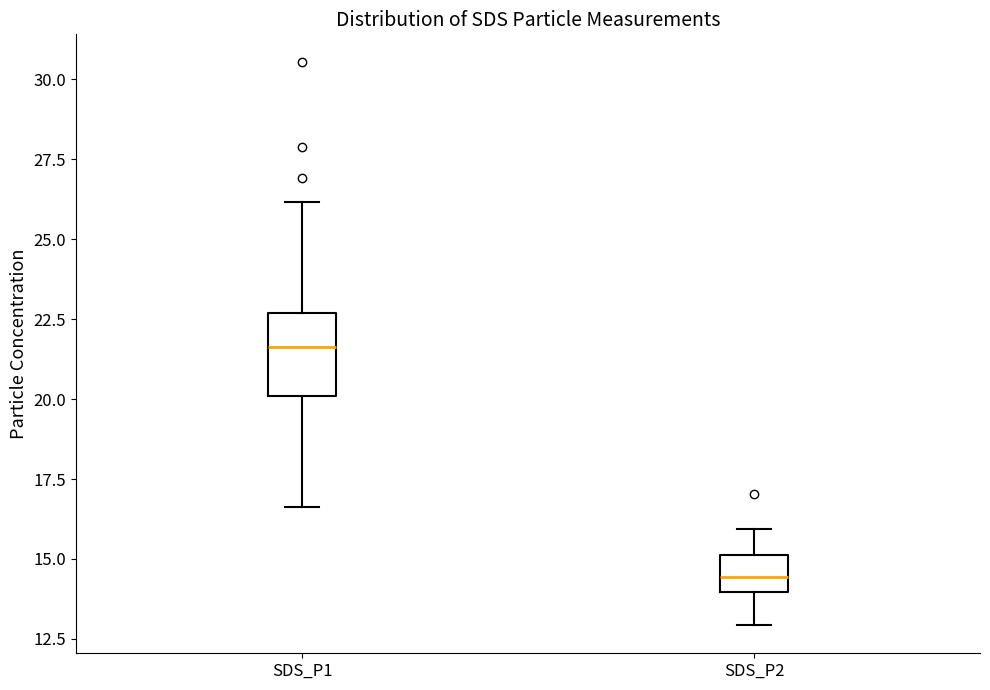

Where is the upper edge of the box for SDS_P2 on the y-axis? The values are not printed on the chart, so give them approximately, as read against the axis.

15.0